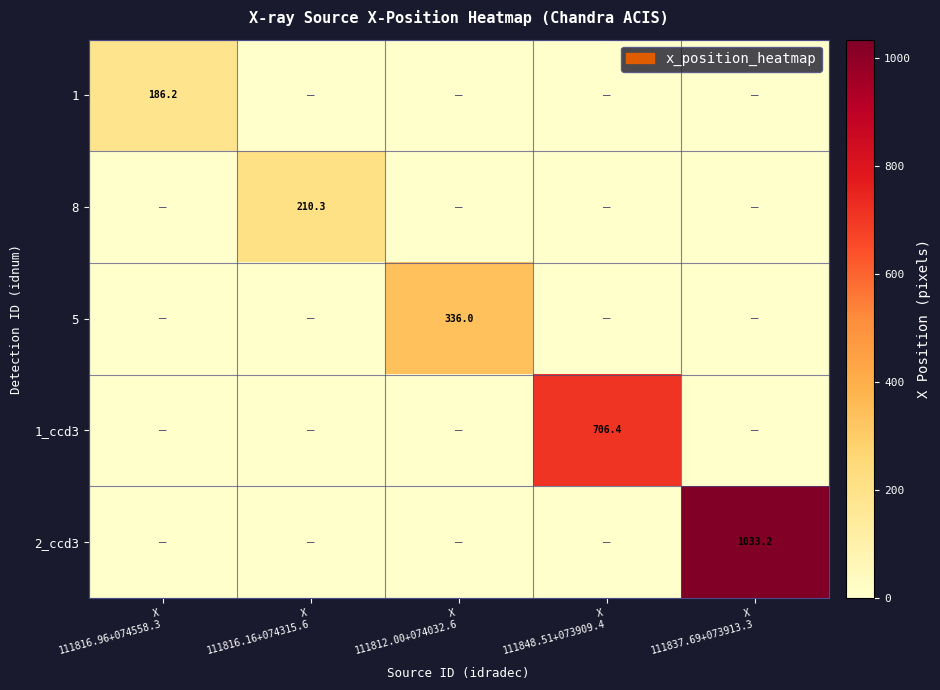

Which label corresponds to the smallest value in the chart?

X
111816.16+074315.6